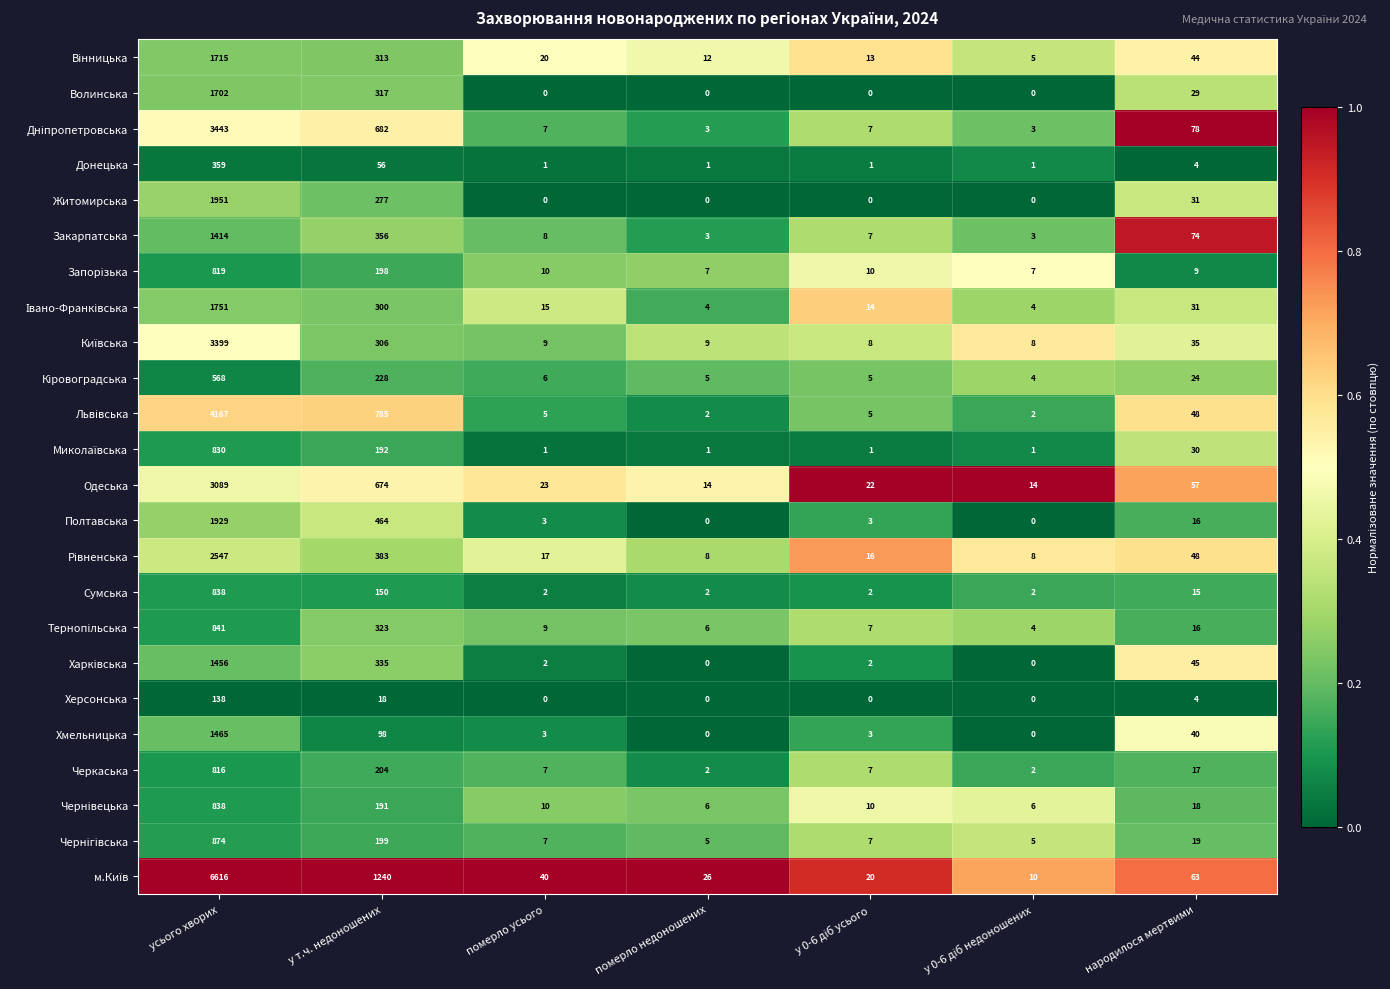

Which category has the highest value across all series?

усього хворих